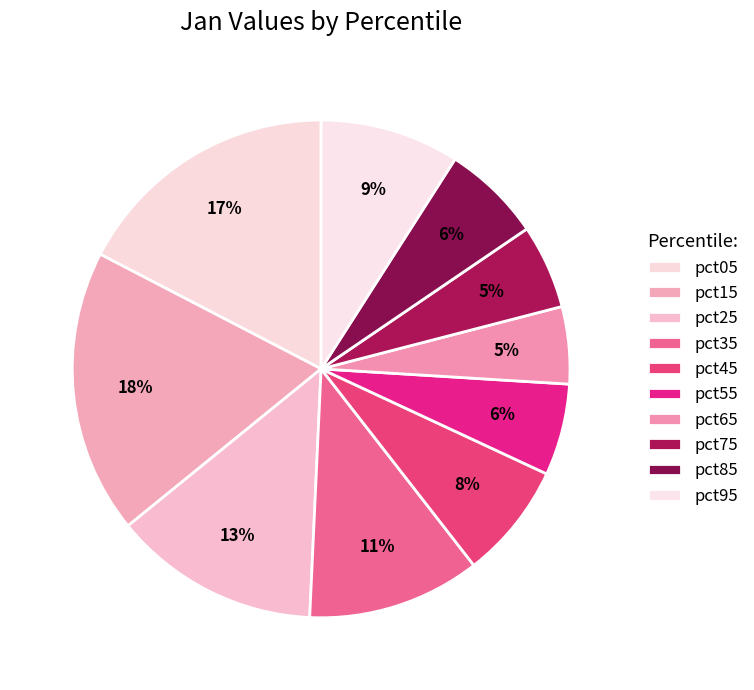

True or false: pct55 accounts for 21% of the total.

False